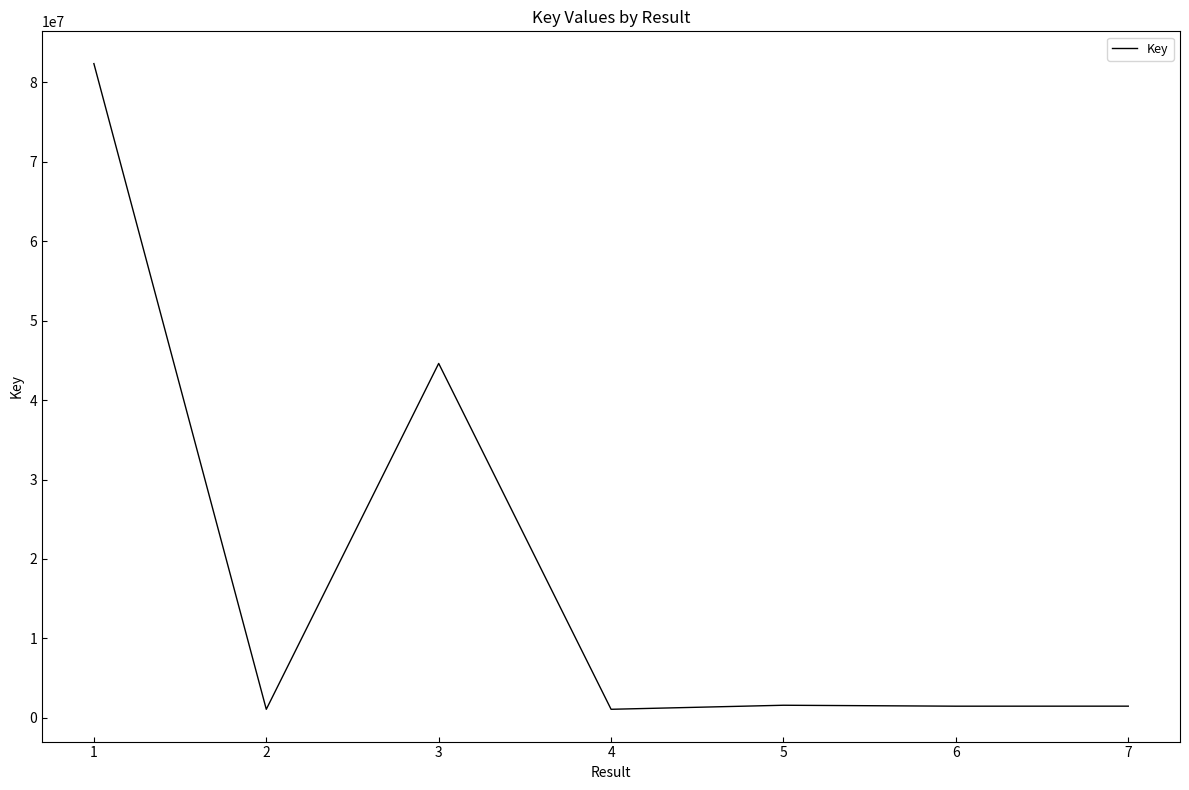

What is the difference between the second highest and second lowest values?

43548806